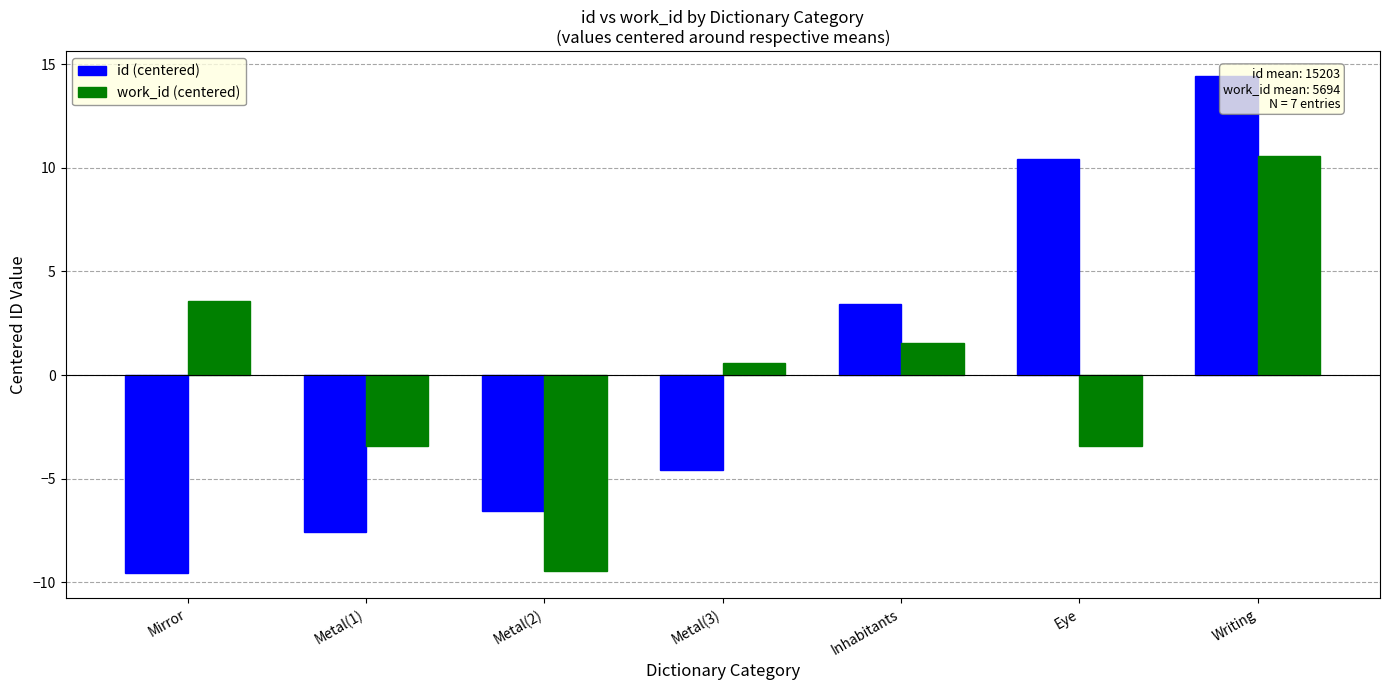

How many positive values does the id (centered) series have?

3